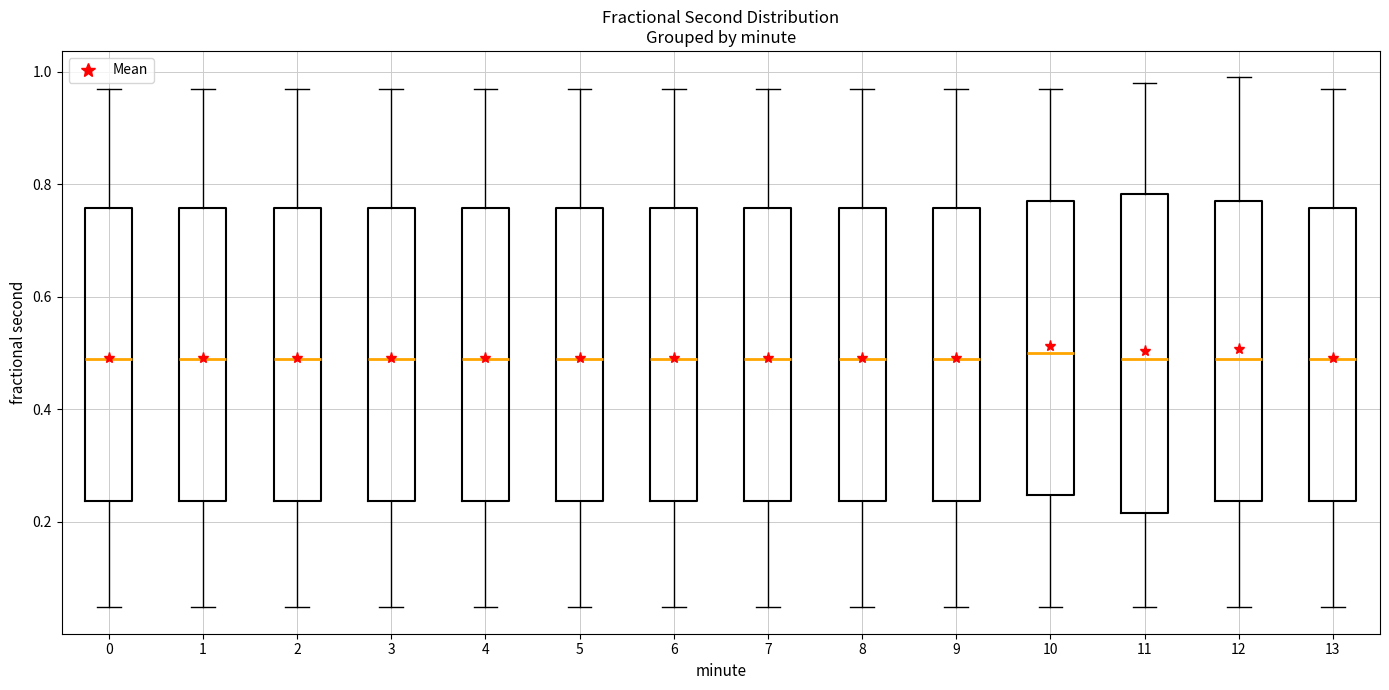

Reading left to right, read every box against the y-axis: the position of its median line, the range the box covers, and the ends of its whiskers. The values are not printed on the chart, so give them approximately, as read against the axis.

0: median 0.48, box 0.24 to 0.76, whiskers 0.04 to 0.96
1: median 0.48, box 0.24 to 0.76, whiskers 0.04 to 0.96
2: median 0.48, box 0.24 to 0.76, whiskers 0.04 to 0.96
3: median 0.48, box 0.24 to 0.76, whiskers 0.04 to 0.96
4: median 0.48, box 0.24 to 0.76, whiskers 0.04 to 0.96
5: median 0.48, box 0.24 to 0.76, whiskers 0.04 to 0.96
6: median 0.48, box 0.24 to 0.76, whiskers 0.04 to 0.96
7: median 0.48, box 0.24 to 0.76, whiskers 0.04 to 0.96
8: median 0.48, box 0.24 to 0.76, whiskers 0.04 to 0.96
9: median 0.48, box 0.24 to 0.76, whiskers 0.04 to 0.96
10: median 0.50, box 0.24 to 0.78, whiskers 0.04 to 0.96
11: median 0.48, box 0.22 to 0.78, whiskers 0.04 to 0.98
12: median 0.48, box 0.24 to 0.78, whiskers 0.04 to 1.00
13: median 0.48, box 0.24 to 0.76, whiskers 0.04 to 0.96